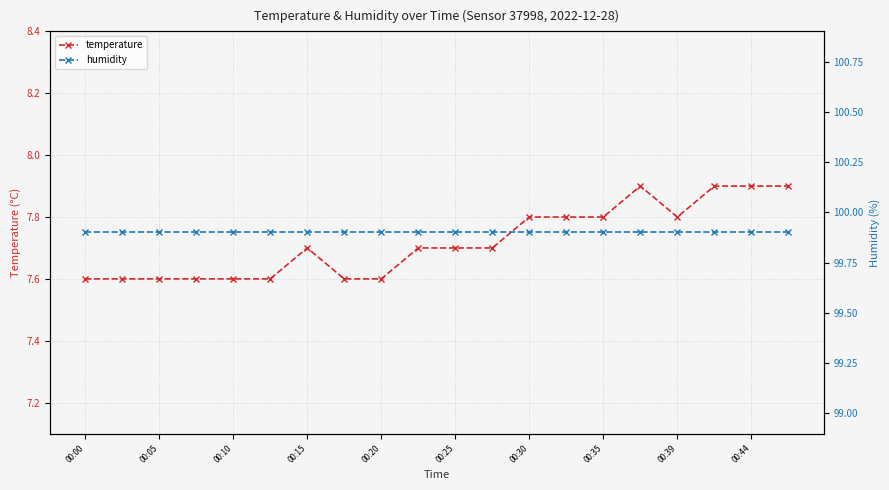

How many temperature values are between 7 and 8?

20